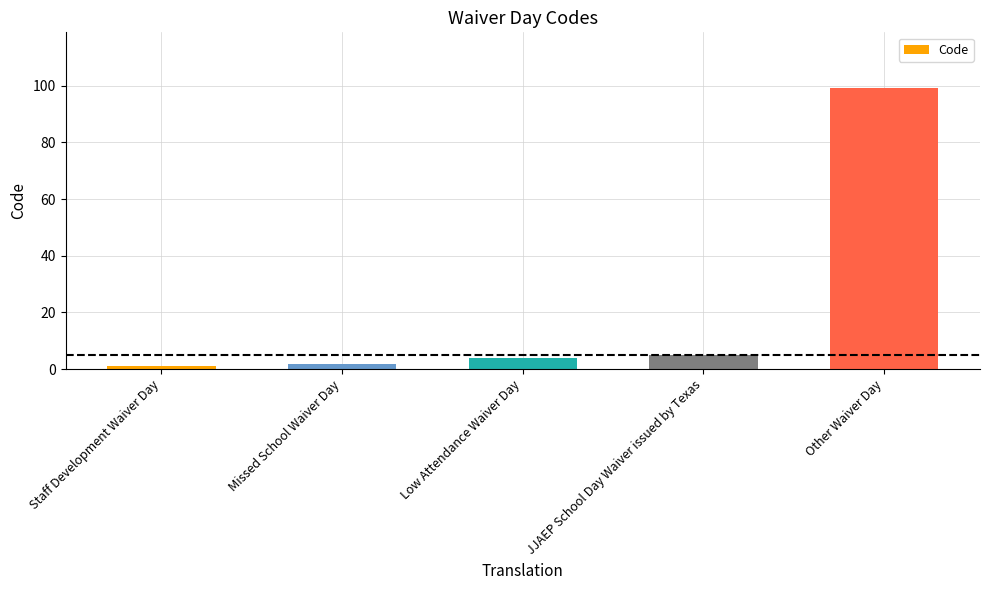

What is the difference between the maximum and second lowest values?

97